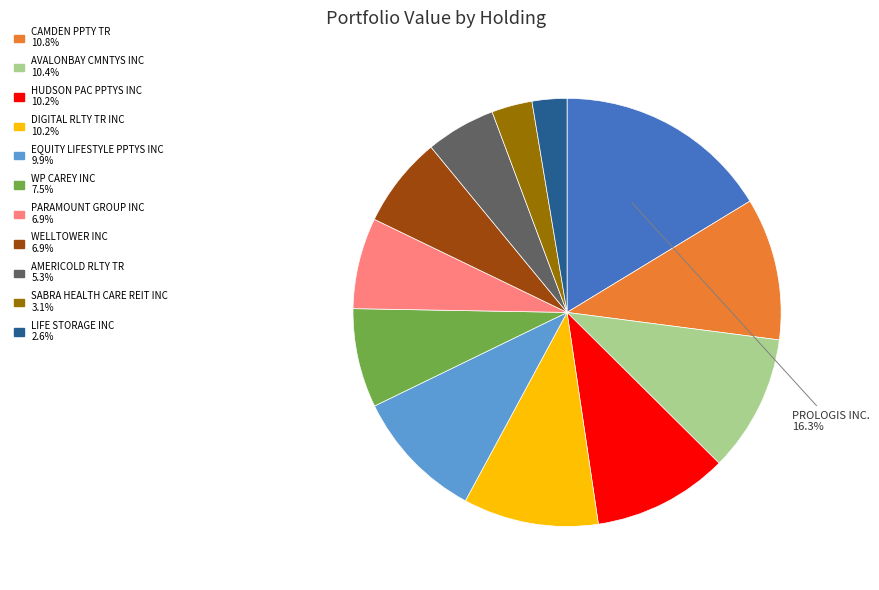

To the nearest percent, what is the difference between the largest and smallest slice percentages?

14%